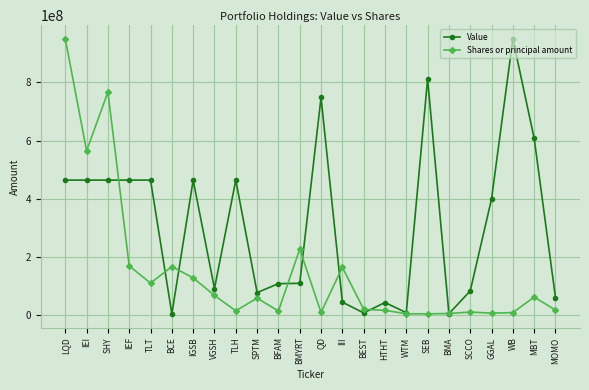

What are all the series names shown in the legend?

Value, Shares or principal amount